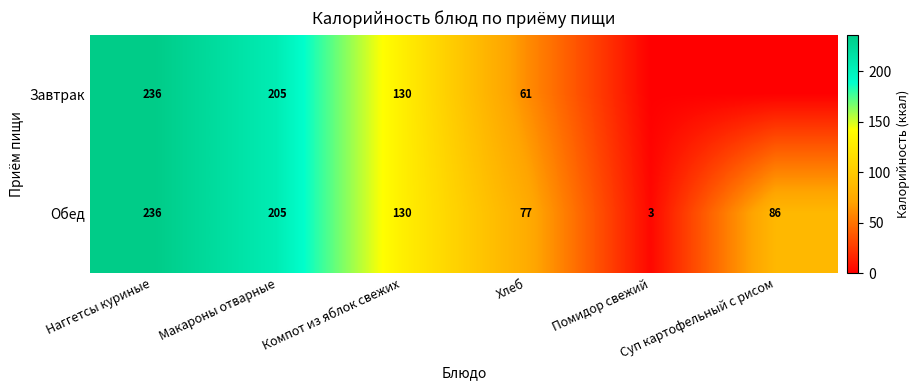

Is it true that Завтрак equals 62.8 at Компот из яблок свежих?

False